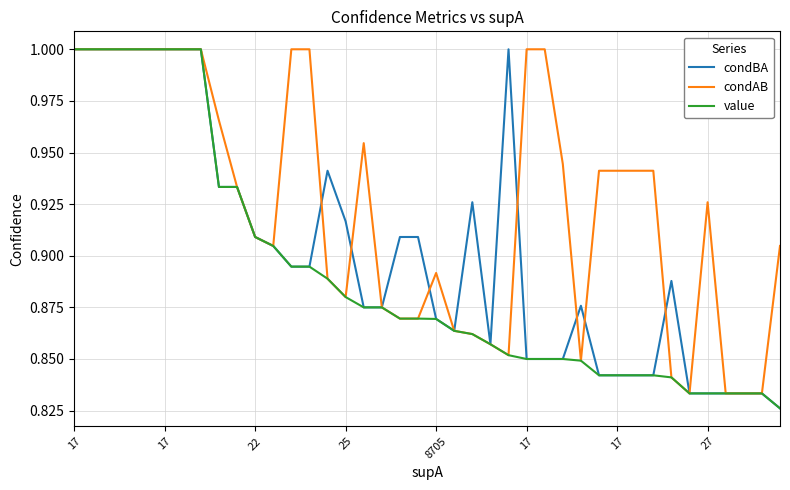

Which series has the largest total across all categories?

condAB